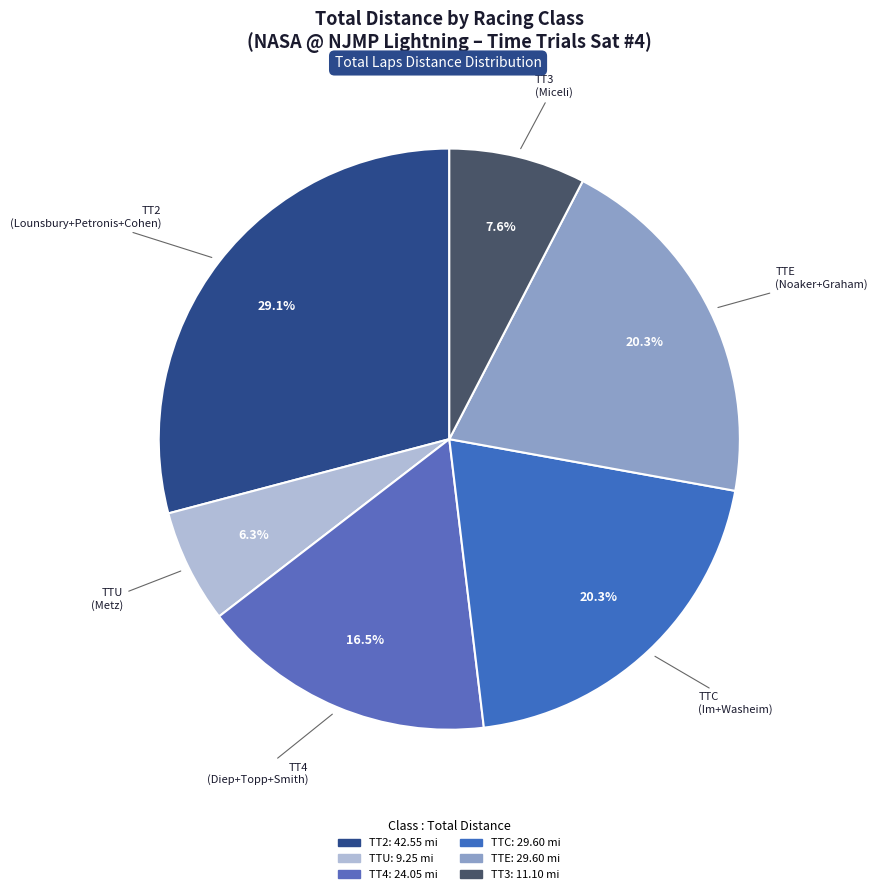

Is there a majority slice in this chart?

No